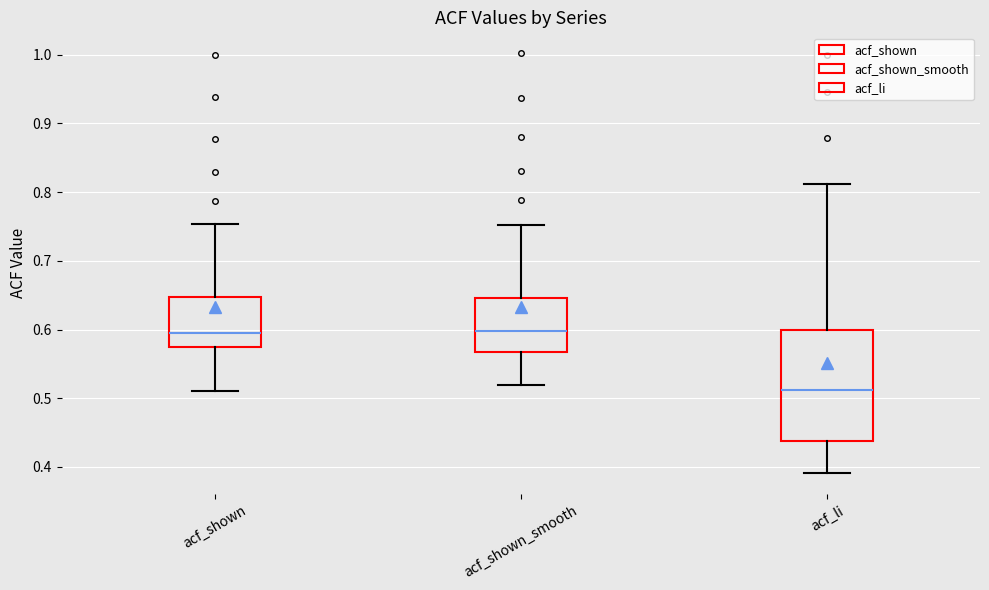

Which box's median line is the lowest?

acf_li